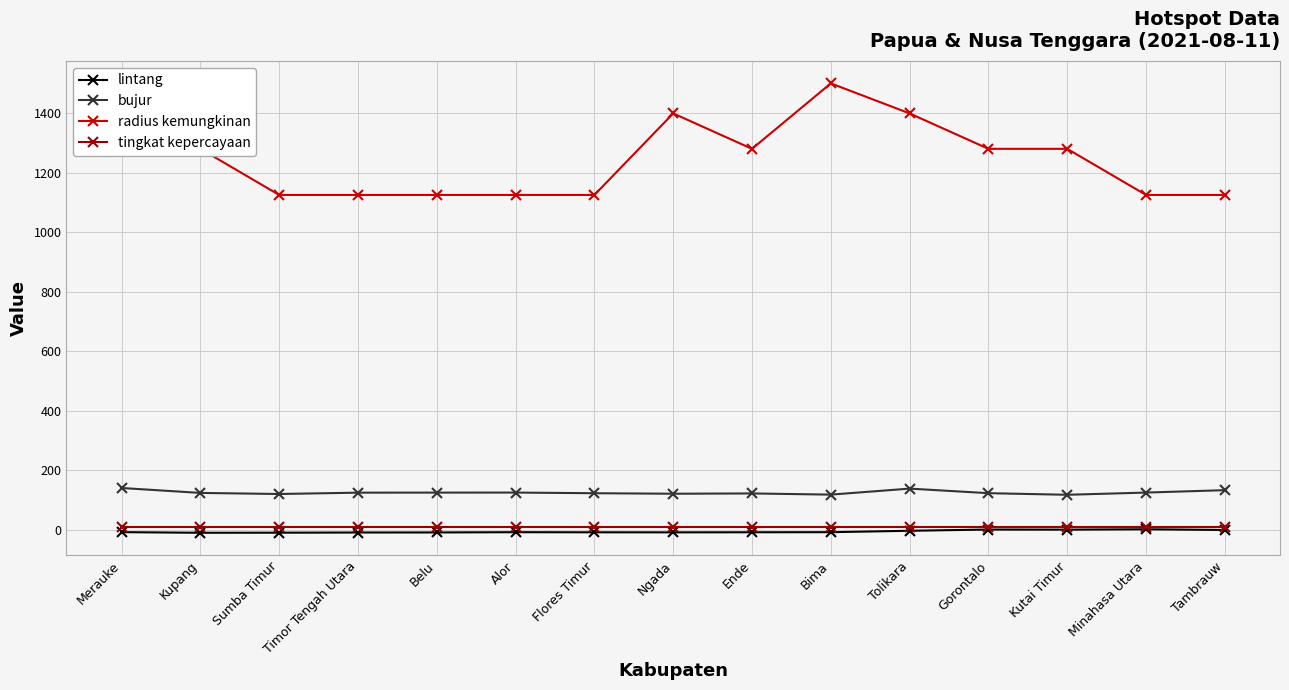

True or false: radius kemungkinan has more than 0 interior local peaks.

True